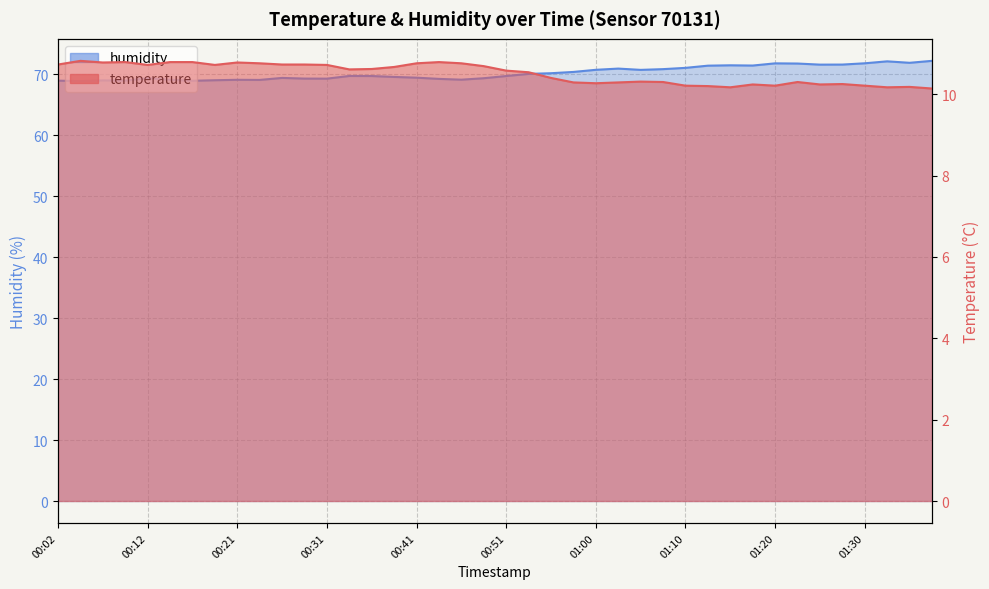

Count the temperature values in the range 10 to 11.

40